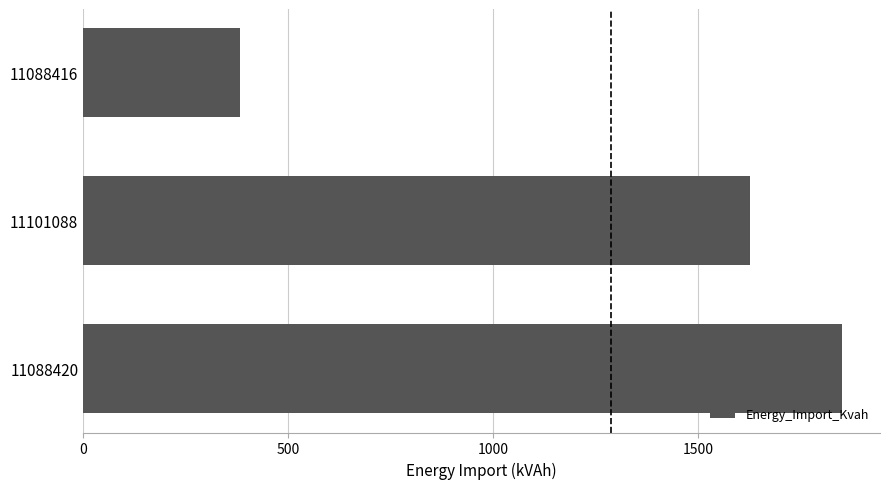

How many values are below 1627?

1